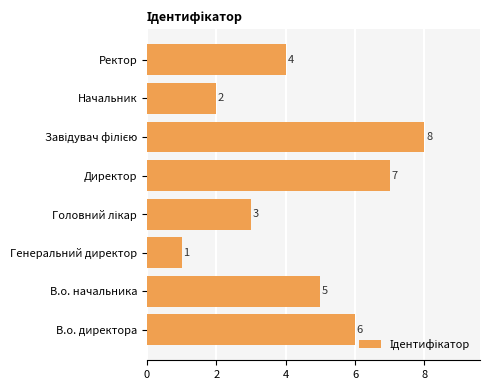

Where is the data nearest to the value 4?

Ректор